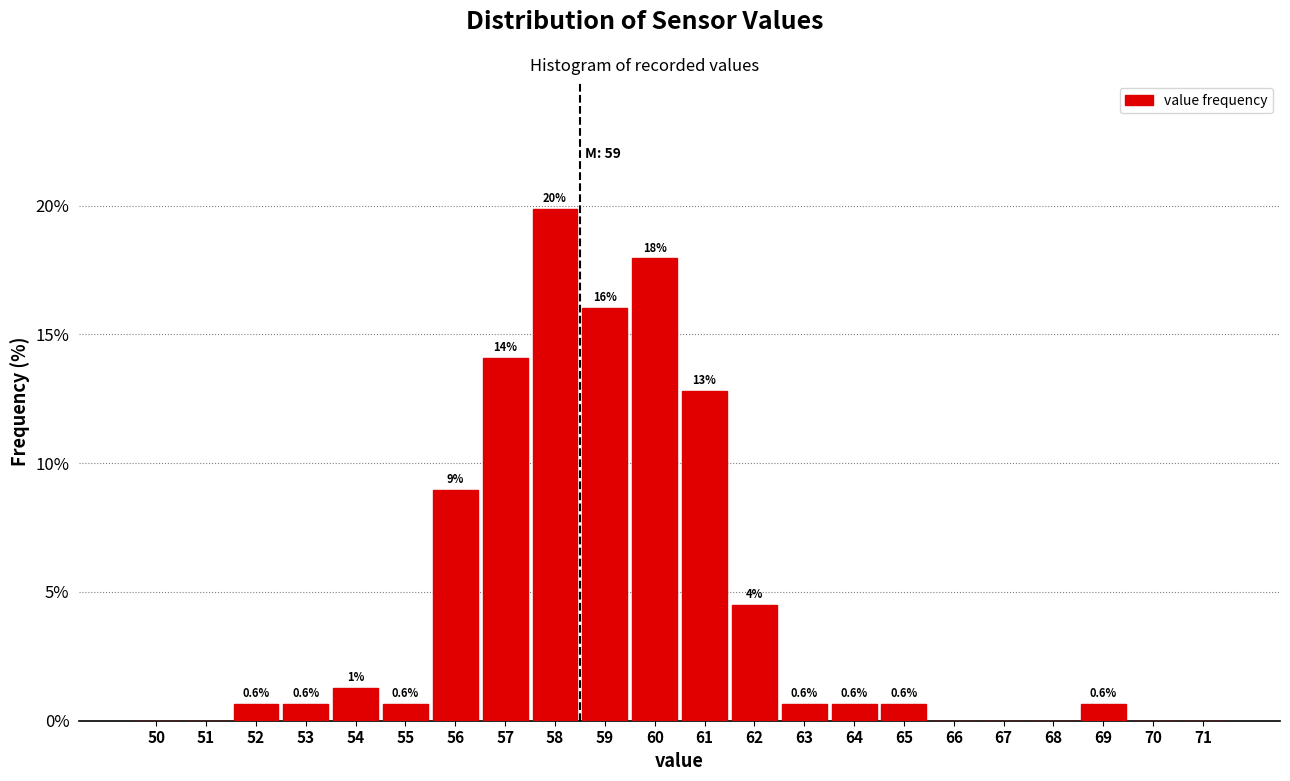

Which has a higher value, 54 or 56?

56